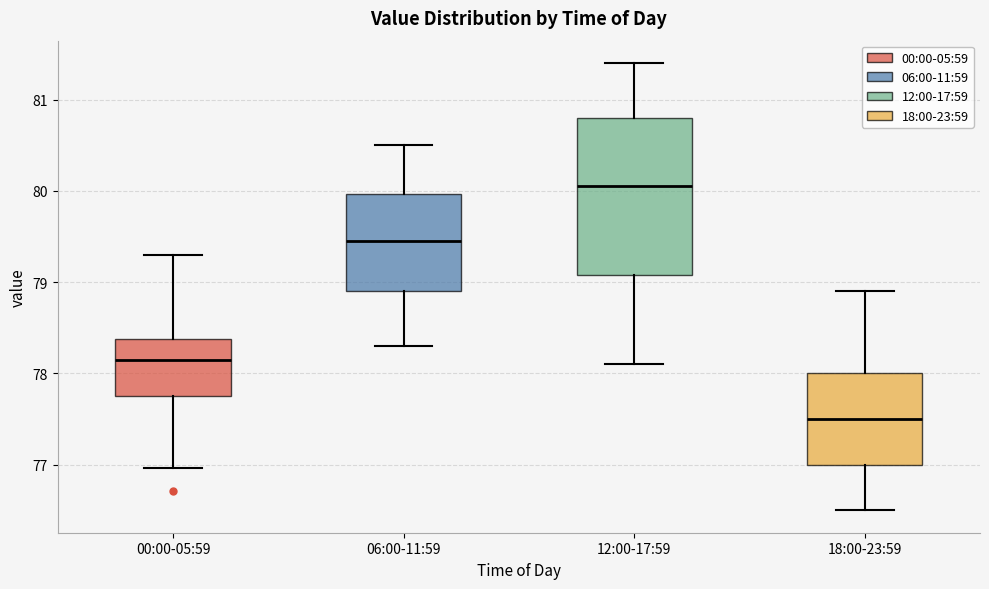

Reading left to right, transcribe this box plot: for each box, give where its median line is, the range the box spans, and where its two whiskers end, as read against the y-axis. The values are not printed on the chart, so give them approximately, as read against the axis.

00:00-05:59: median 78.1, box 77.8 to 78.4, whiskers 77.0 to 79.3
06:00-11:59: median 79.5, box 78.9 to 80.0, whiskers 78.3 to 80.5
12:00-17:59: median 80.1, box 79.1 to 80.8, whiskers 78.1 to 81.4
18:00-23:59: median 77.5, box 77.0 to 78.0, whiskers 76.5 to 78.9